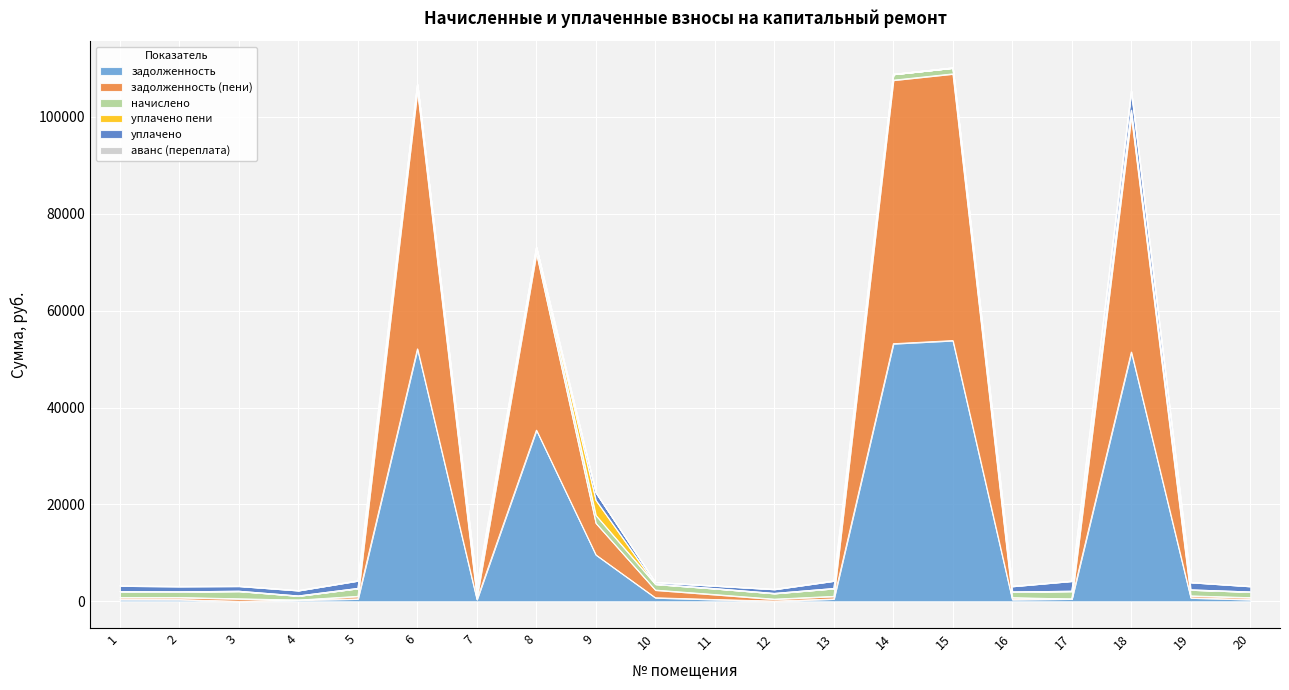

True or false: уплачено пени has more than 2 interior local peaks.

False